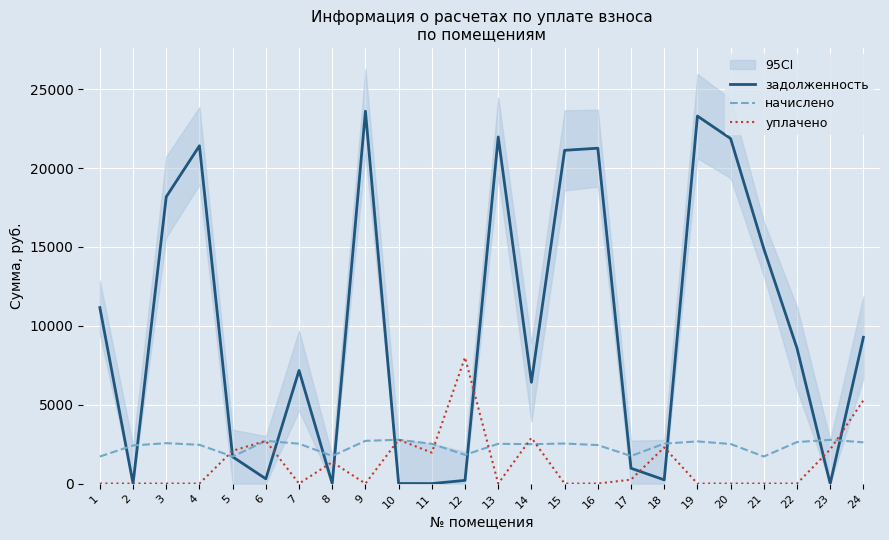

How many data points in задолженность are less than 8581?

12